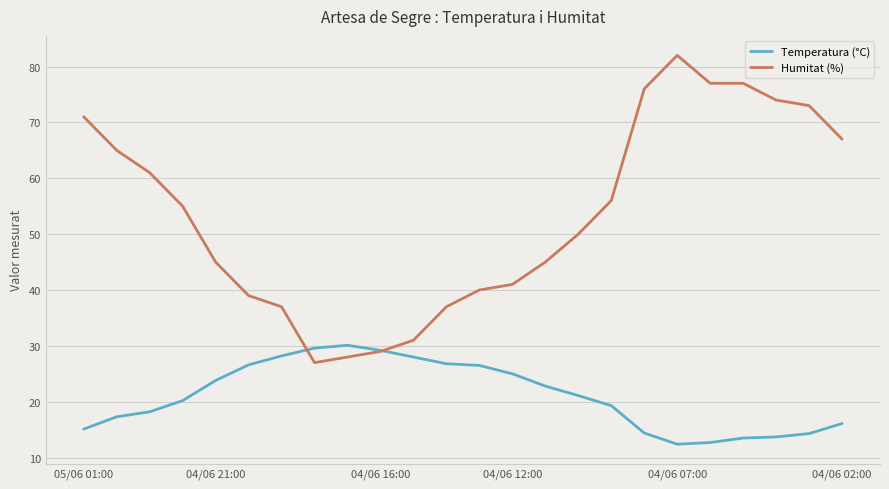

What is the greatest value displayed?

82.0